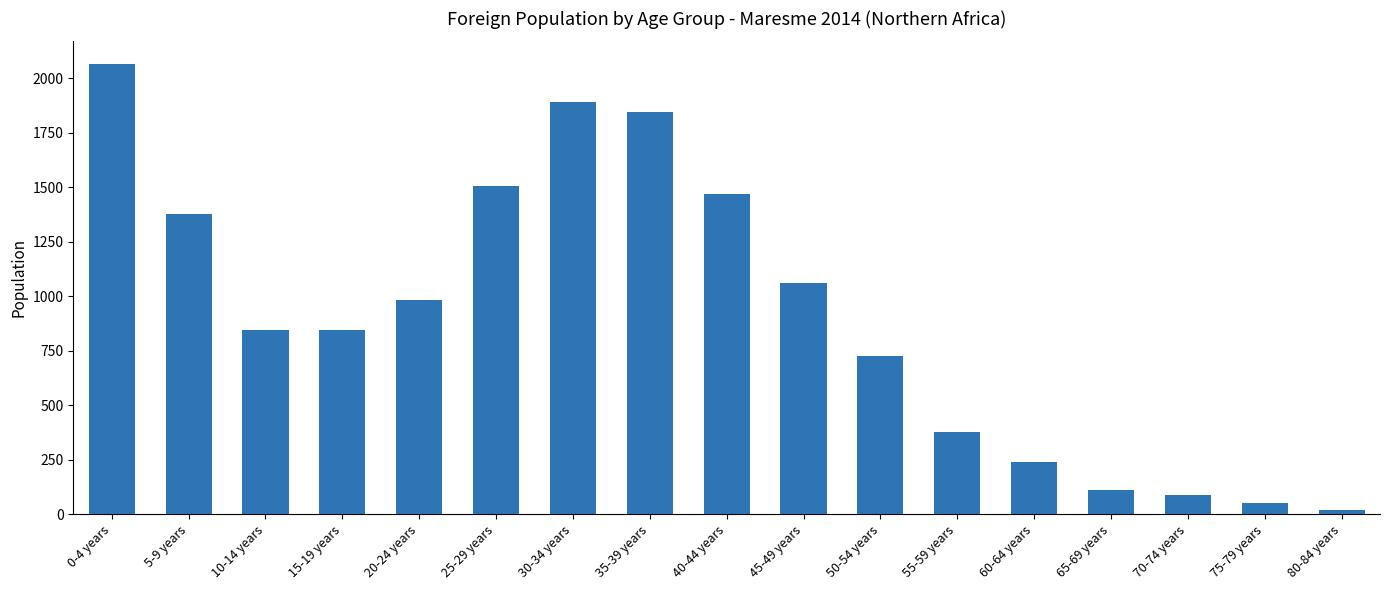

True or false: the data shows 1058 at 30-34 years.

False